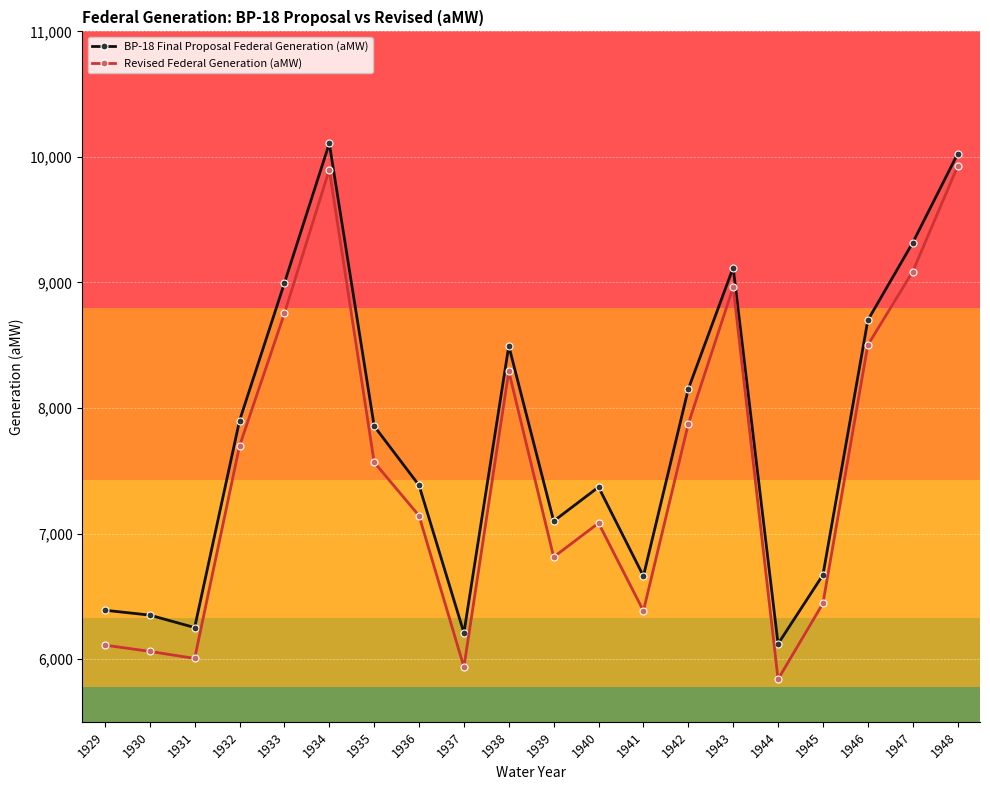

How many data points in BP-18 Final Proposal Federal Generation (aMW) are less than 7856?

10